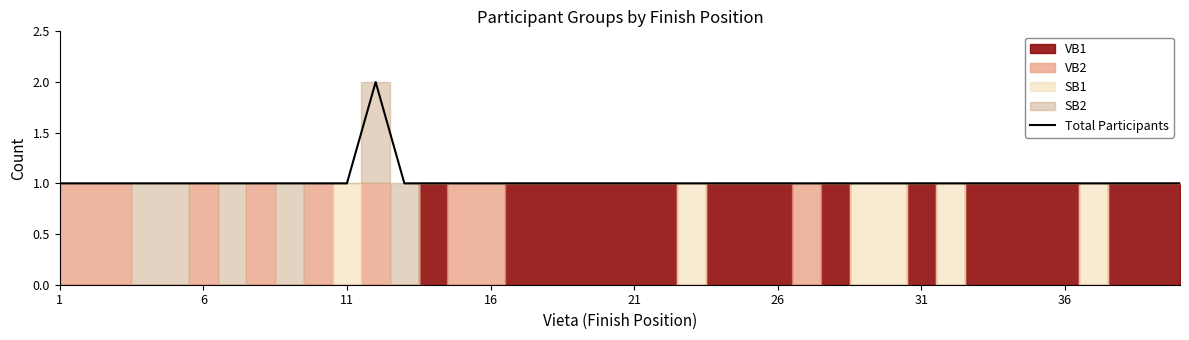

Is it true that the value at 26 is 1?

False